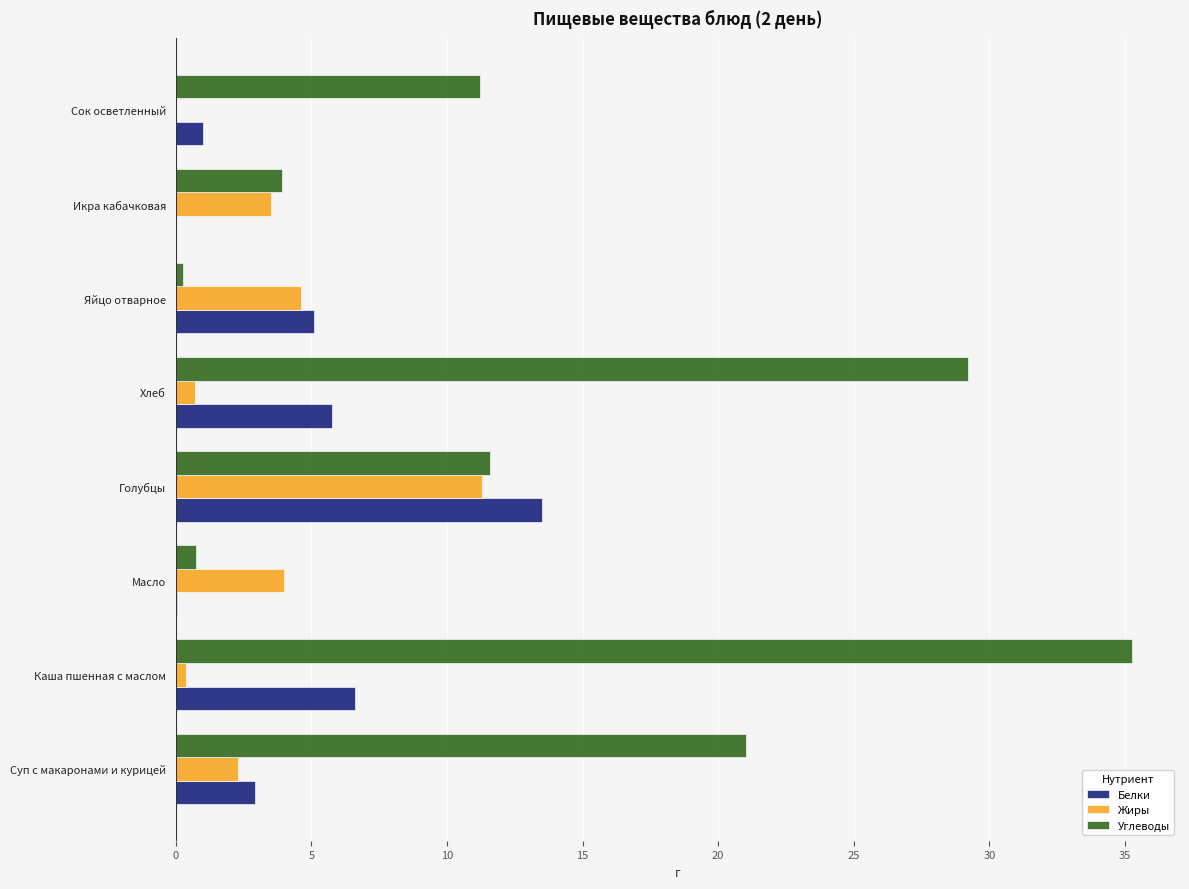

Read the Углеводы value at Суп с макаронами и курицей.

21.0